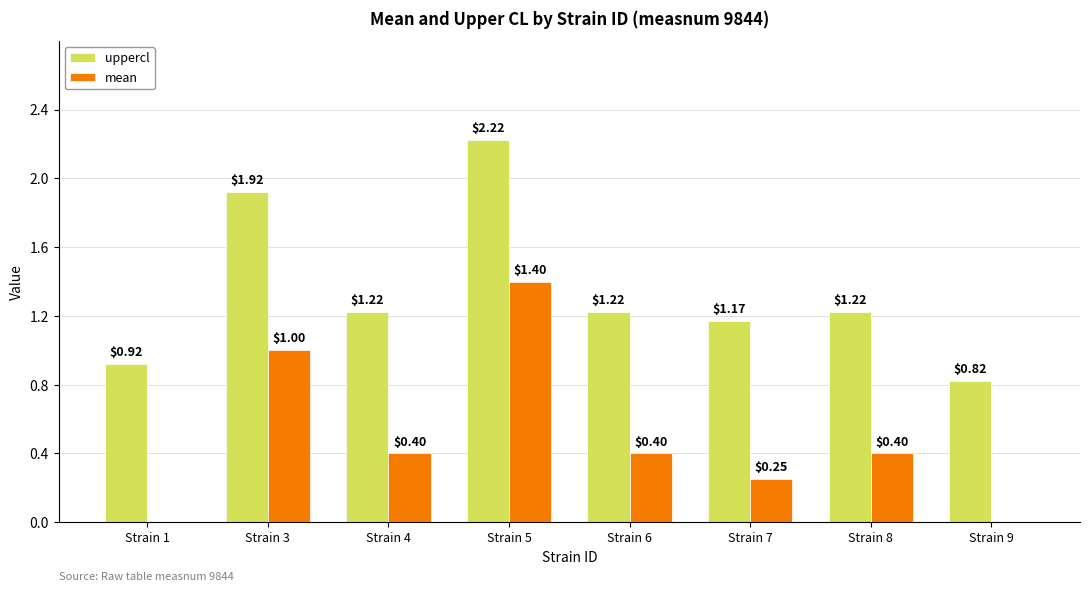

What are all the series names shown in the legend?

uppercl, mean